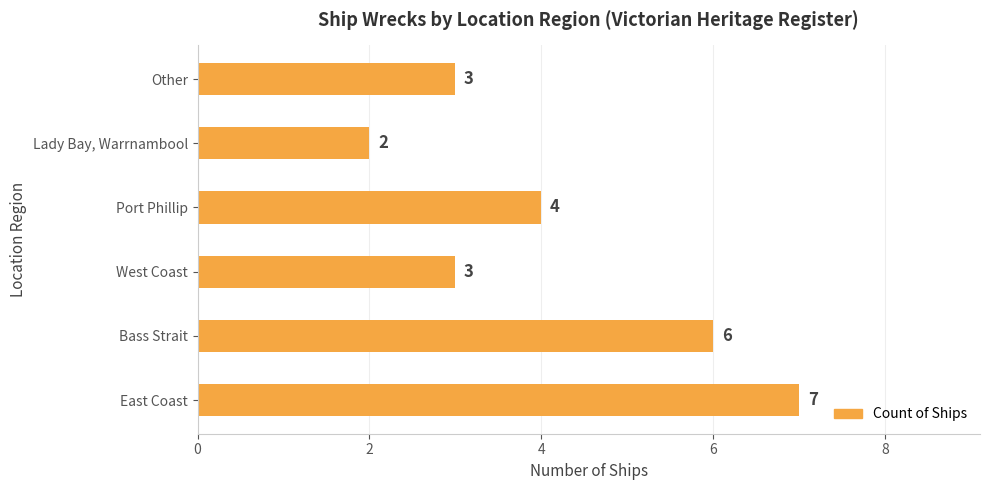

What is the maximum value shown in the chart?

7